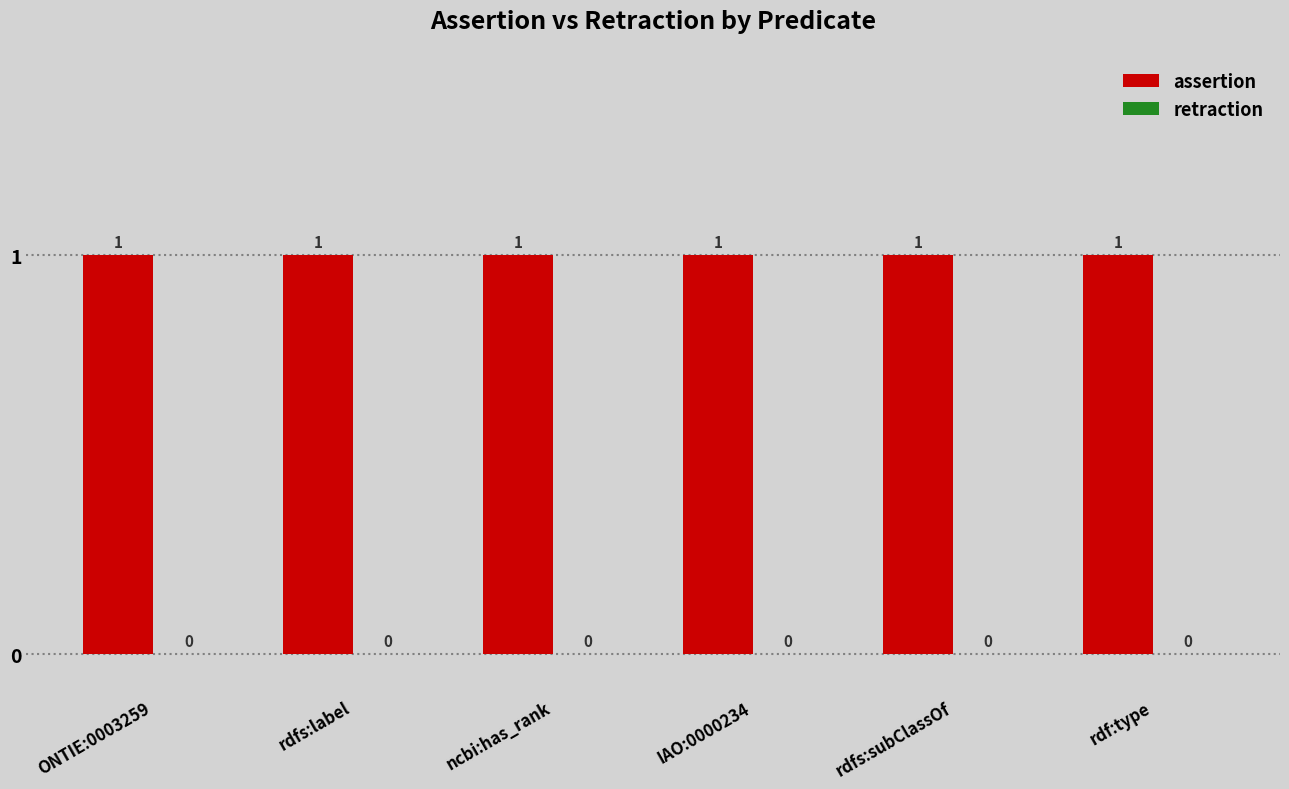

List the series in order of their peak value, highest first.

assertion, retraction